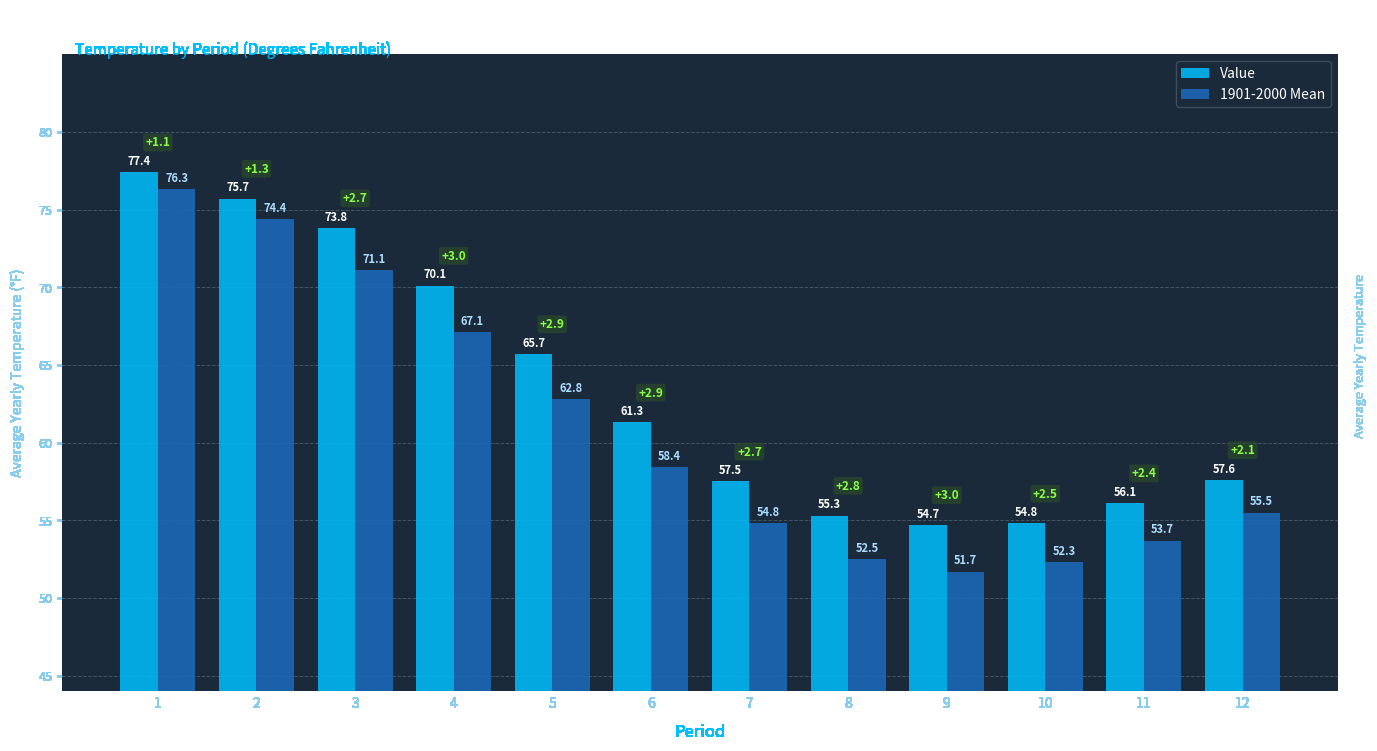

What is the value of the Value bar at the 7th from the left?

57.5